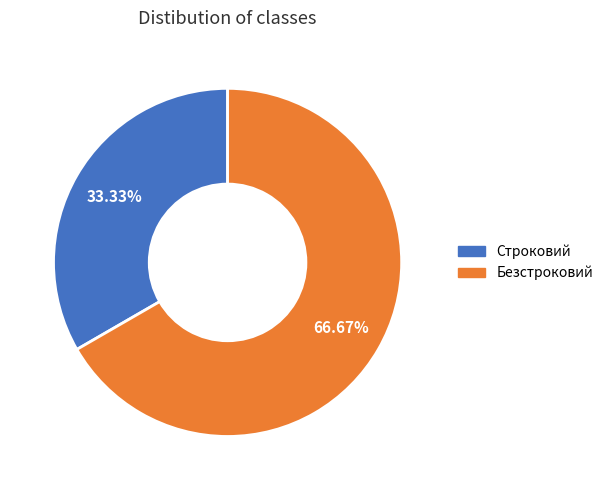

To the nearest percent, what is the difference between the largest and smallest slice percentages?

33%